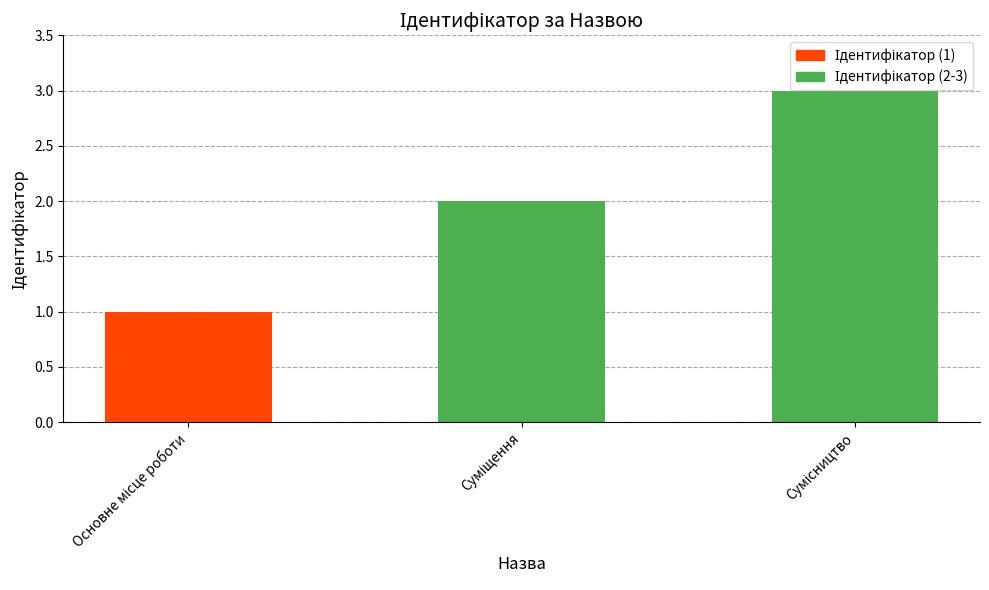

What is the sum of all values?

6